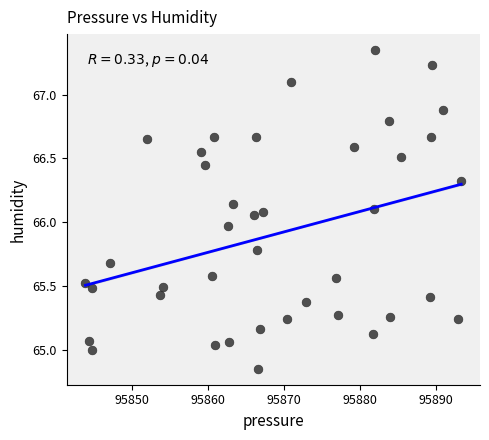

What is the range of X values (max minus min)?

49.5